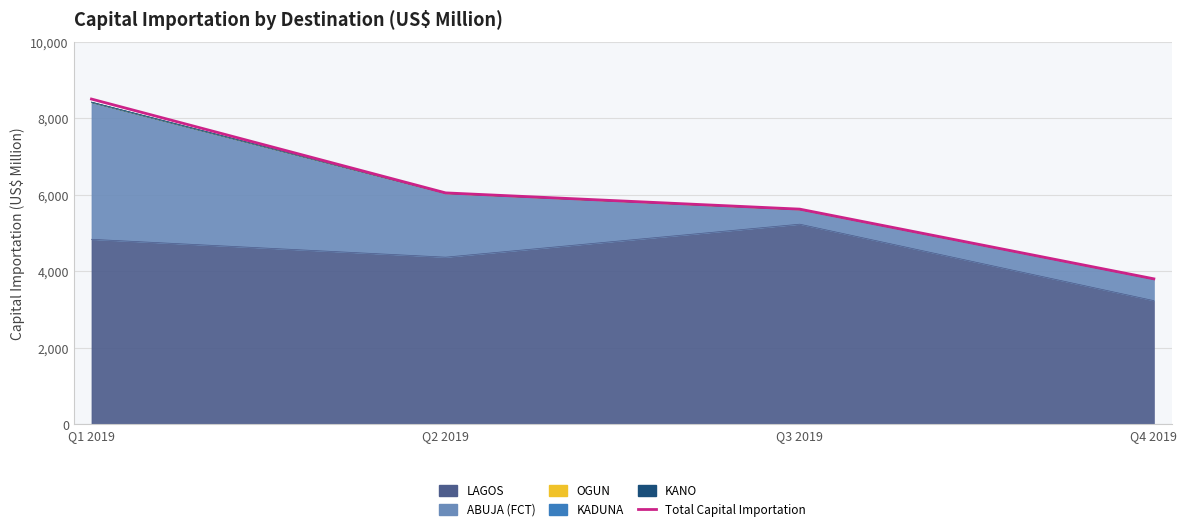

Approximately how many times larger is the value at Q4 2019 compared to Q1 2019?

0.4